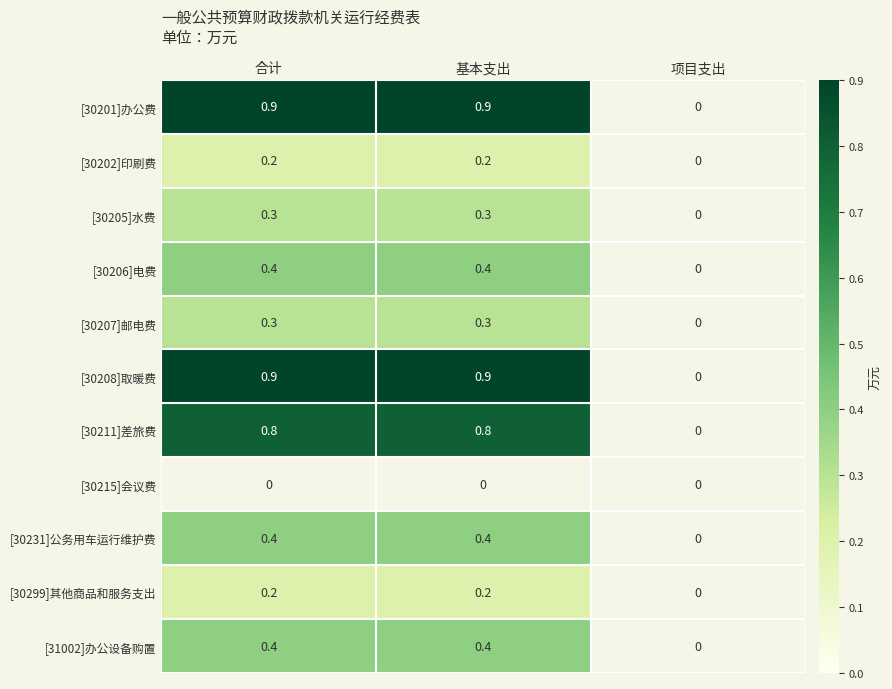

What is the spread (max minus min) of values at 合计?

0.9